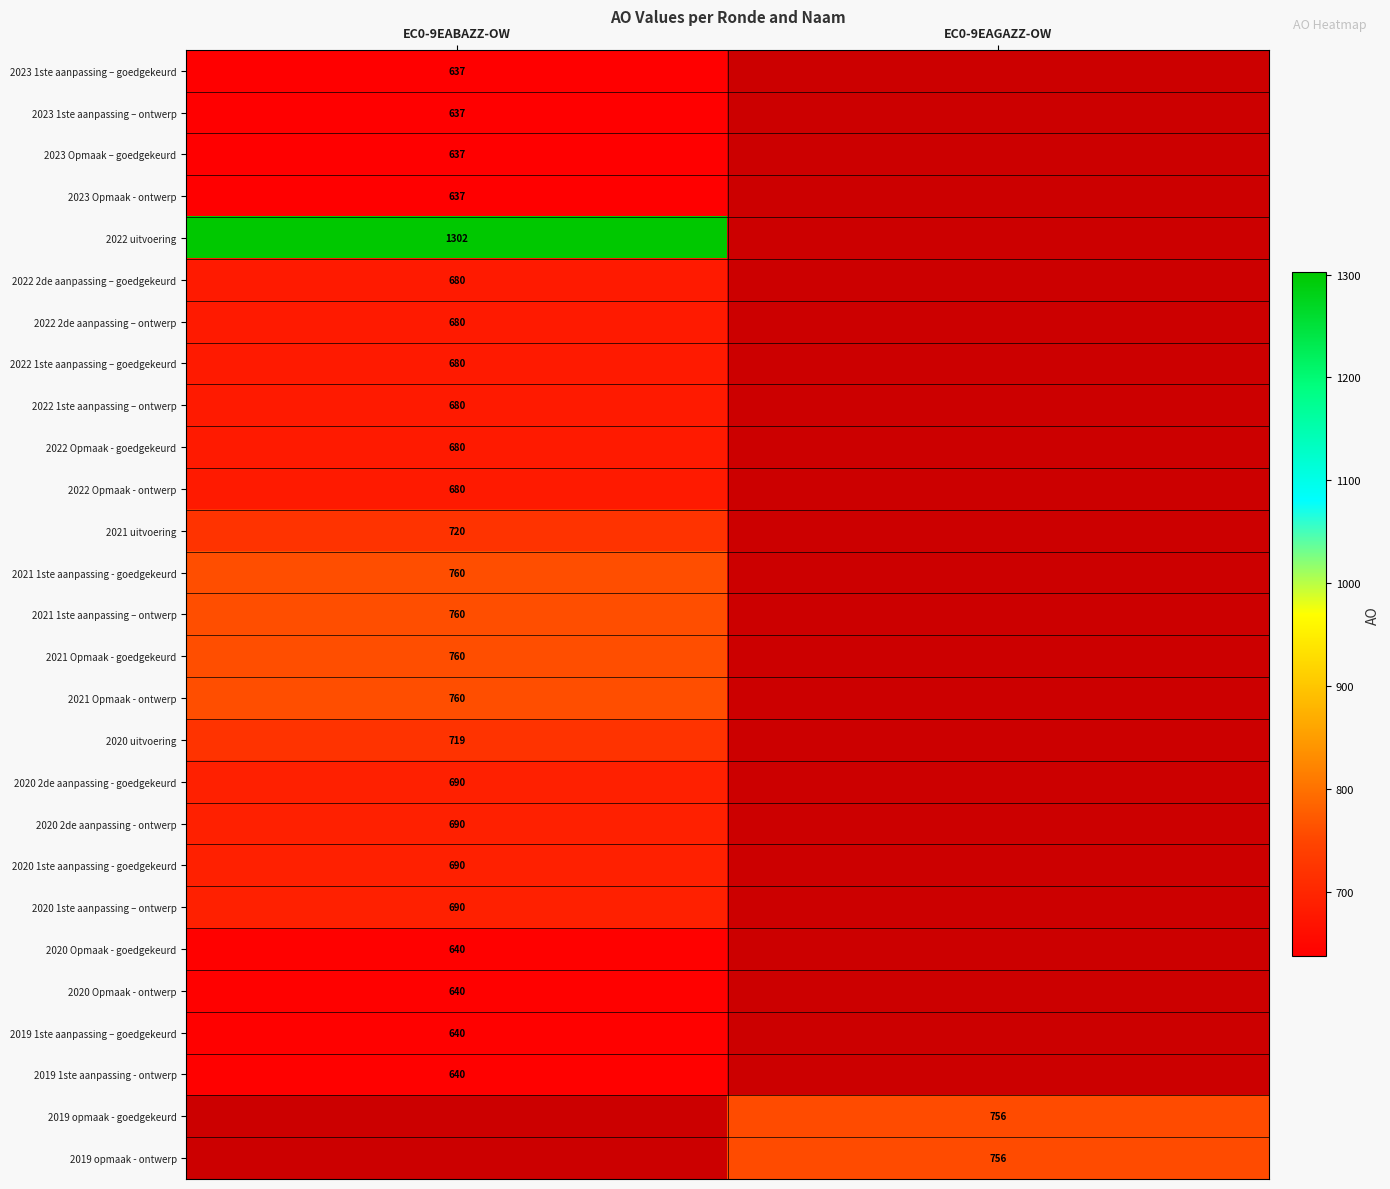

What is the smallest value displayed?

637.0